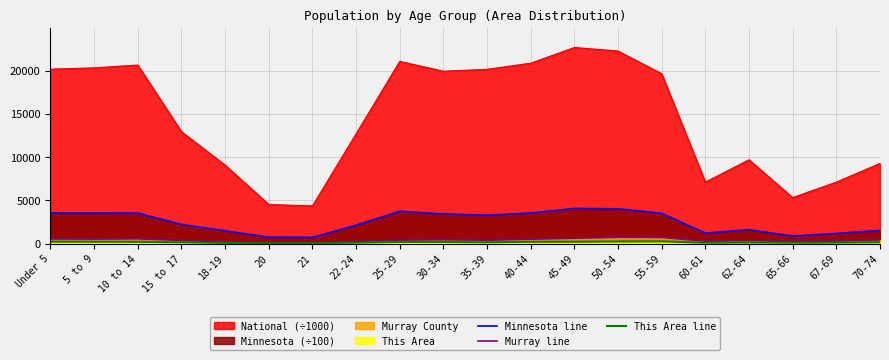

What position from the right is 22-24?

13